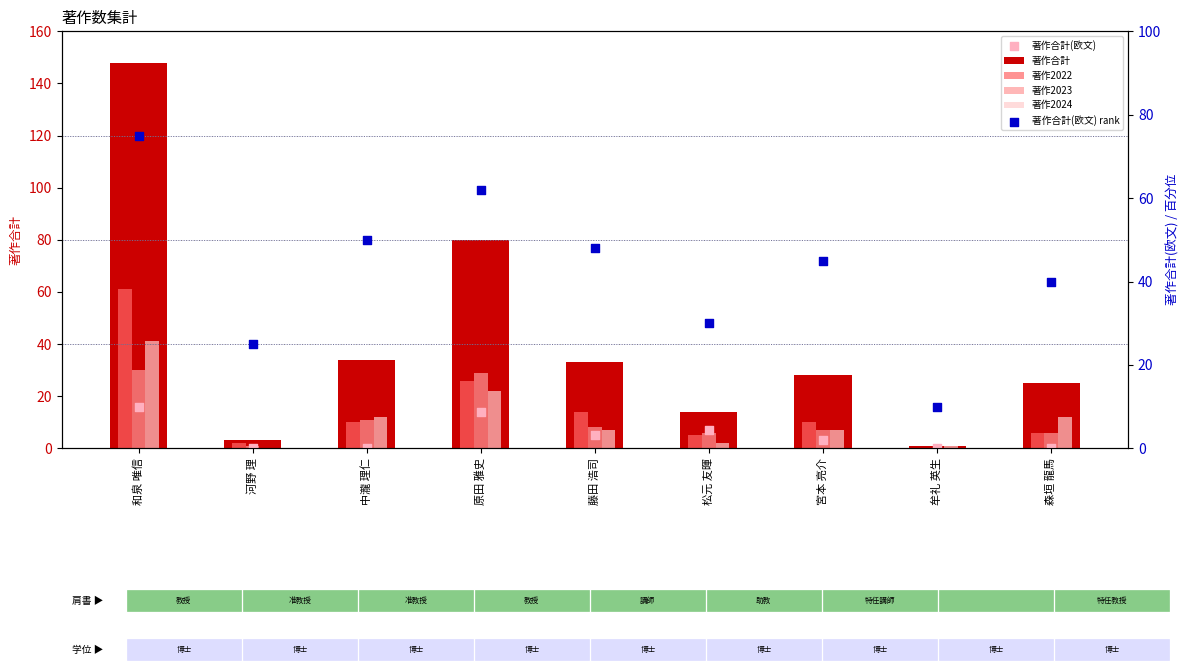

Which series has the largest Y range (max minus min)?

著作合計